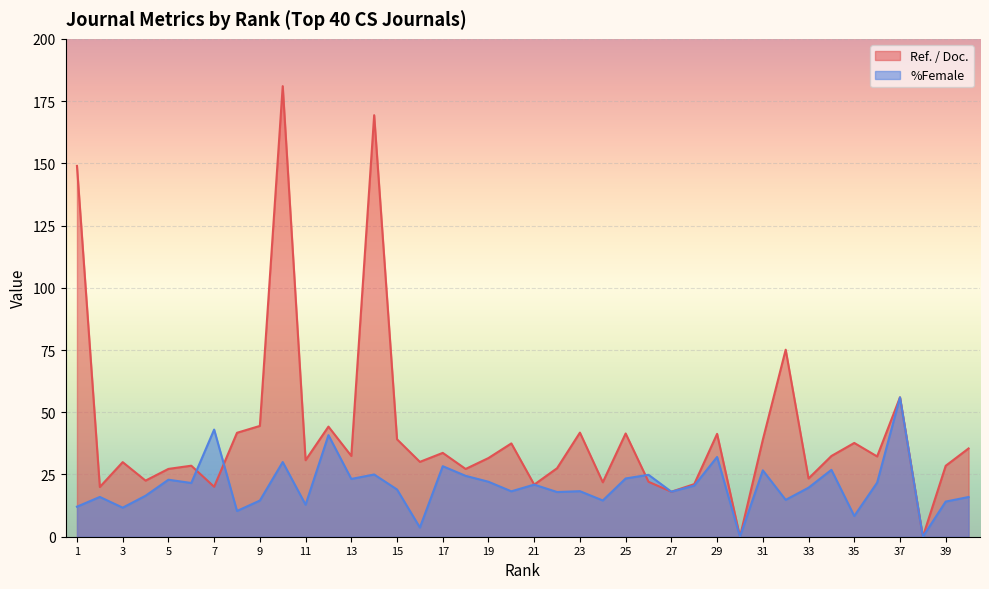

What is the sum of the Ref. / Doc. values at 17 and 11?

64.4